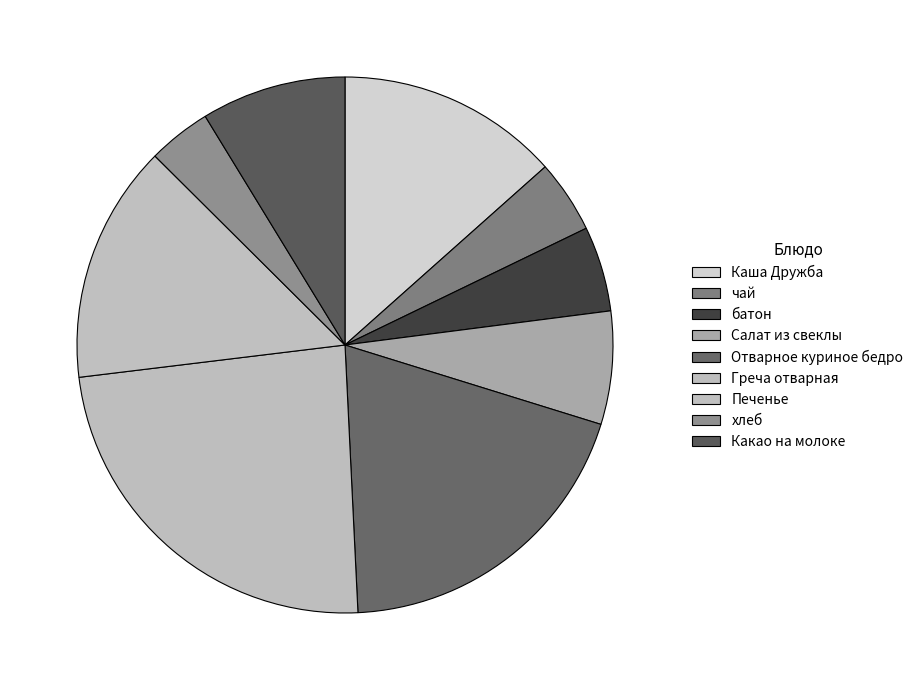

Does any single category account for the majority?

No